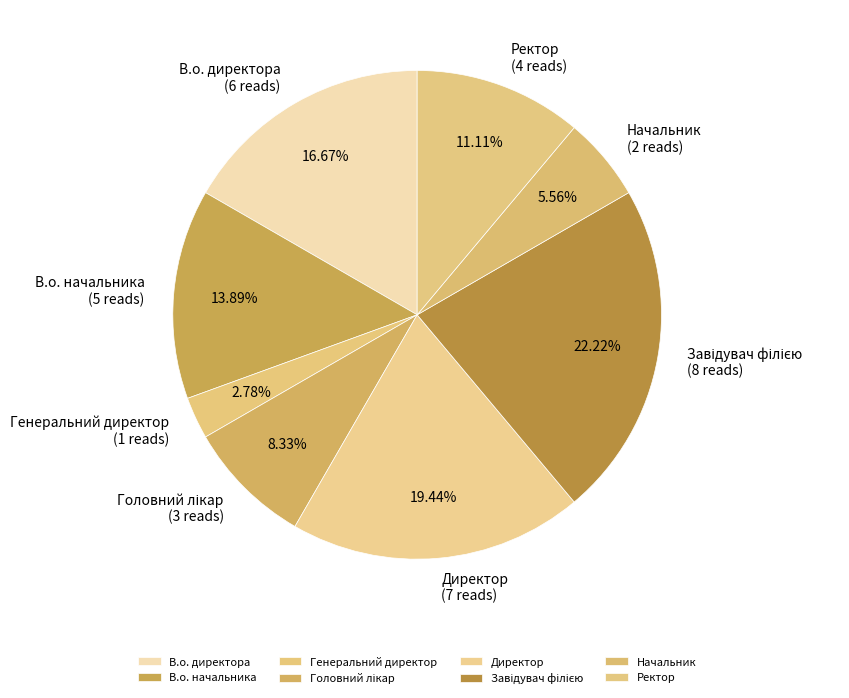

True or false: Начальник accounts for 1% of the total.

False